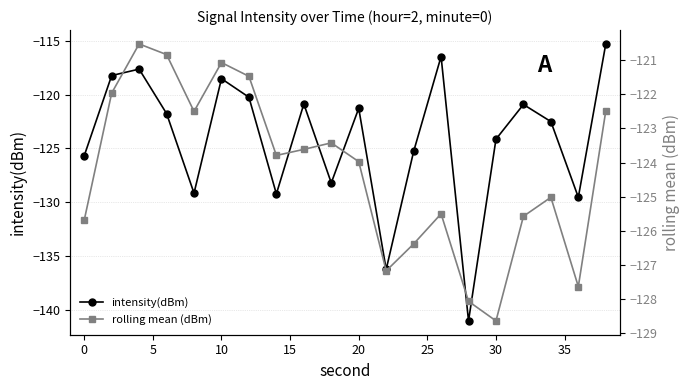

True or false: rolling mean (dBm) and intensity(dBm) cross at least once.

True